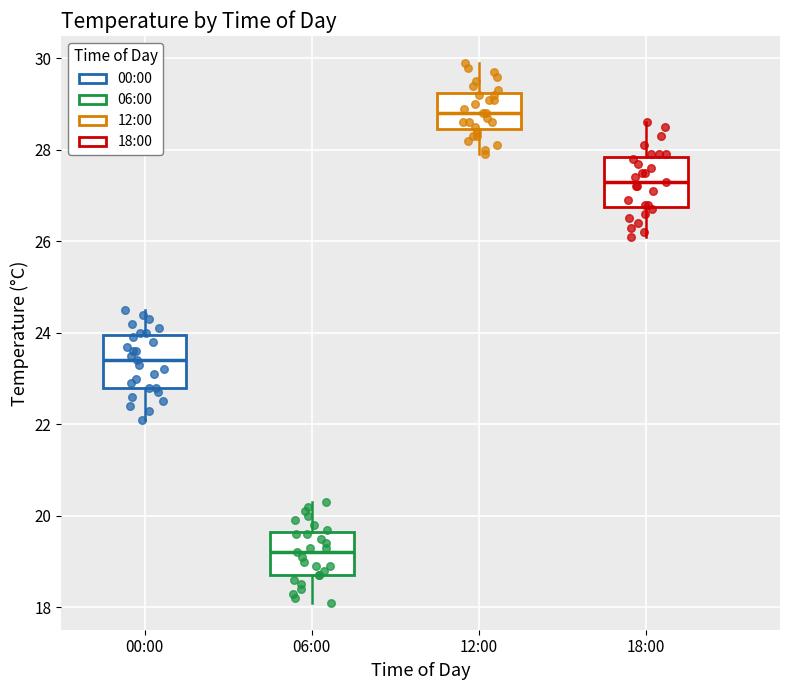

Reading left to right, transcribe this box plot: for each box, give where its median line is, the range the box spans, and where its two whiskers end, as read against the y-axis. The values are not printed on the chart, so give them approximately, as read against the axis.

00:00: median 23.4, box 22.8 to 24.0, whiskers 22.2 to 24.6
06:00: median 19.2, box 18.8 to 19.6, whiskers 18.2 to 20.4
12:00: median 28.8, box 28.4 to 29.2, whiskers 28.0 to 30.0
18:00: median 27.4, box 26.8 to 27.8, whiskers 26.2 to 28.6